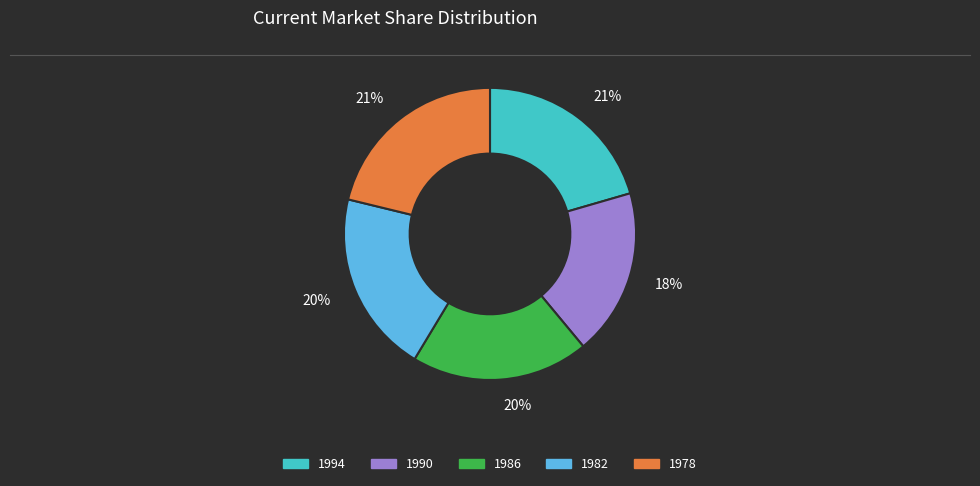

To the nearest percent, what is the difference between the largest and smallest slice percentages?

3%